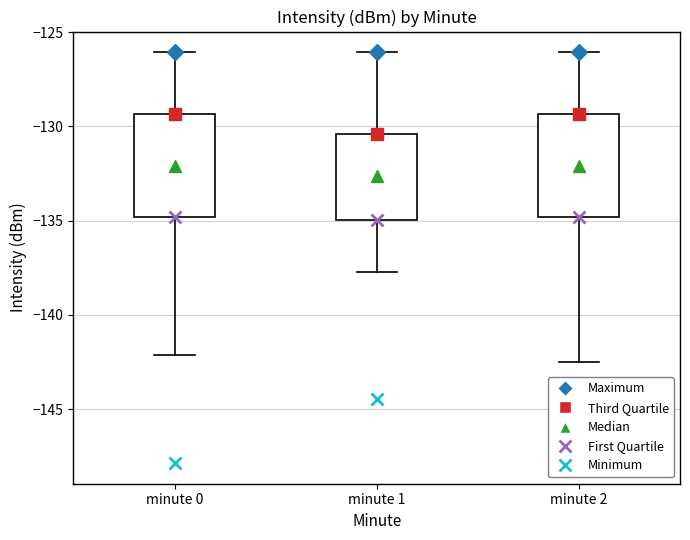

Where does the median line of the box for minute 2 sit on the y-axis? The values are not printed on the chart, so give them approximately, as read against the axis.

-132.0